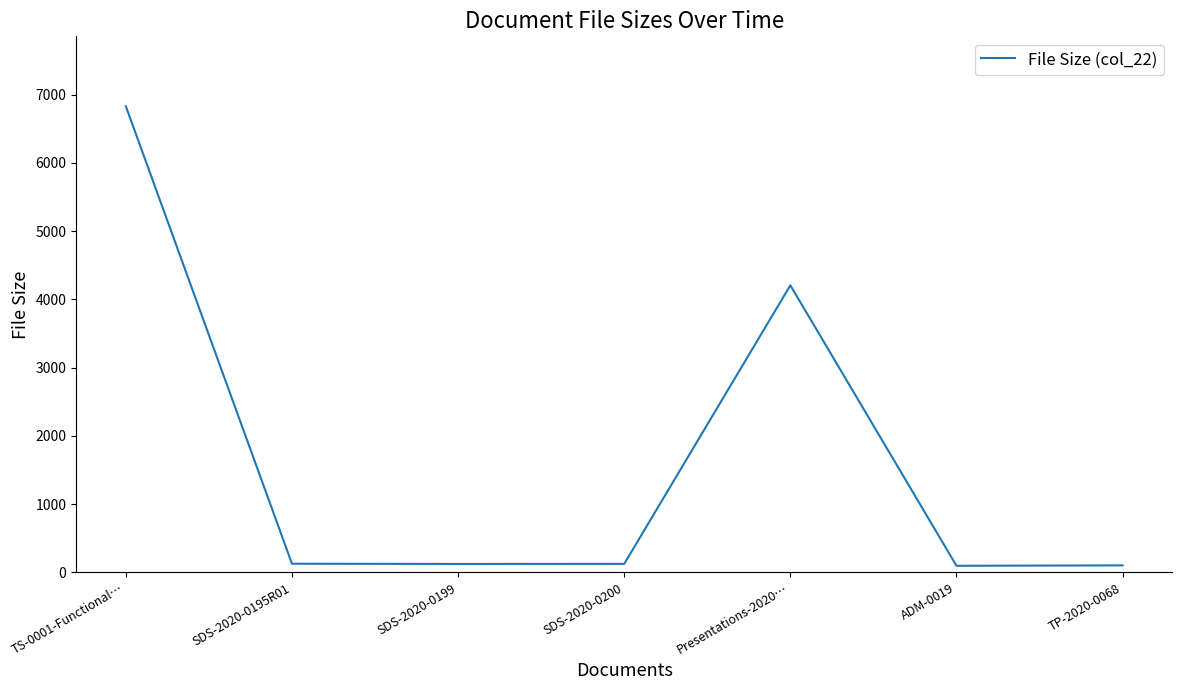

Is it true that the value at Presentations-2020… is 2583?

False